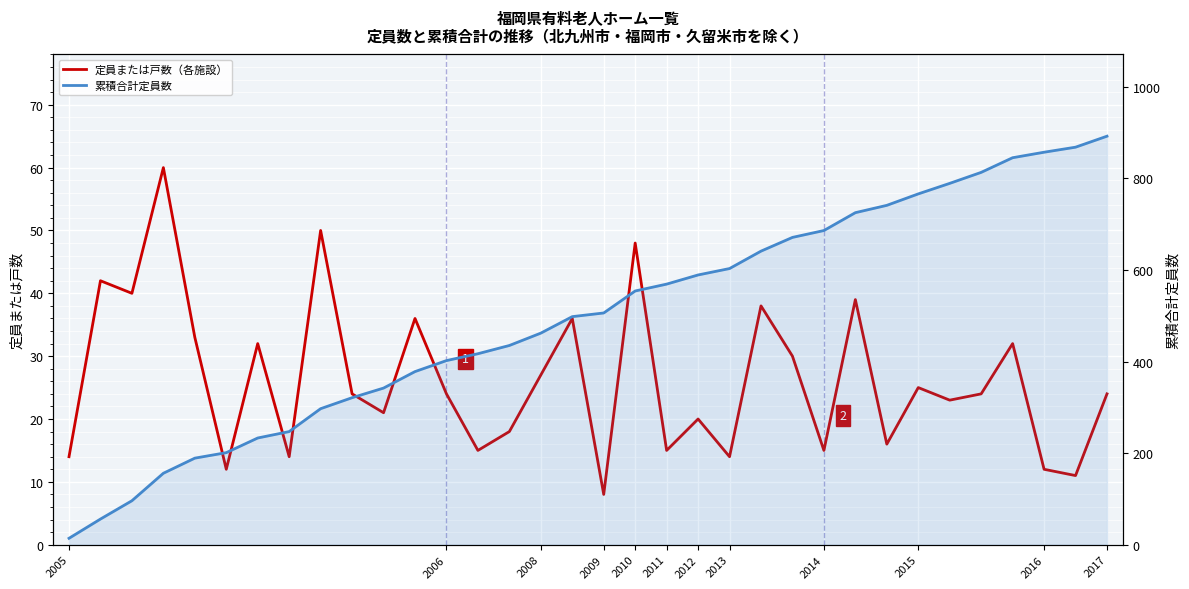

How many lines are shown in the chart?

2